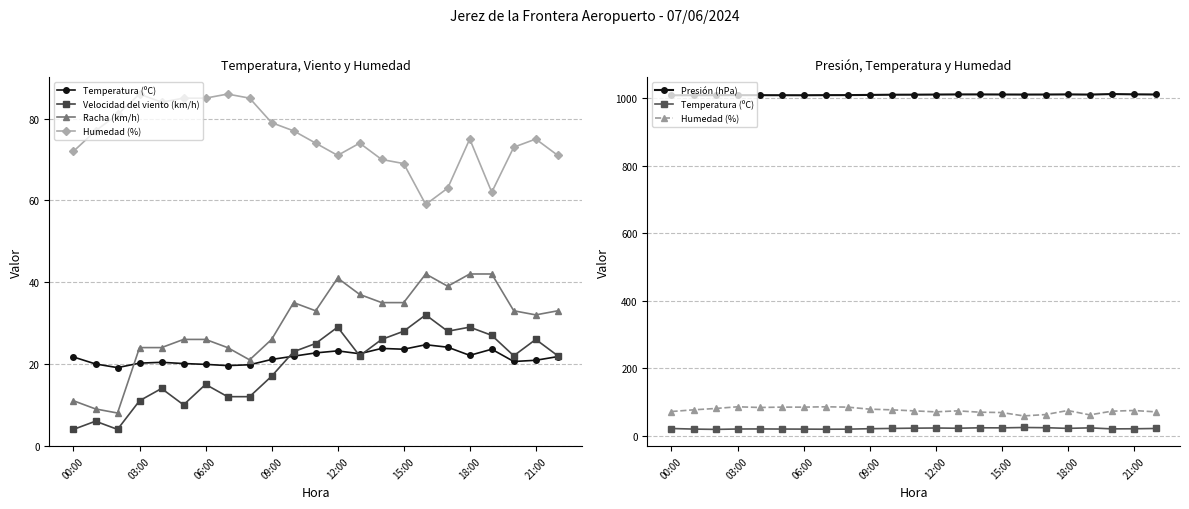

Which series has the largest range (max minus min)?

Racha (km/h)